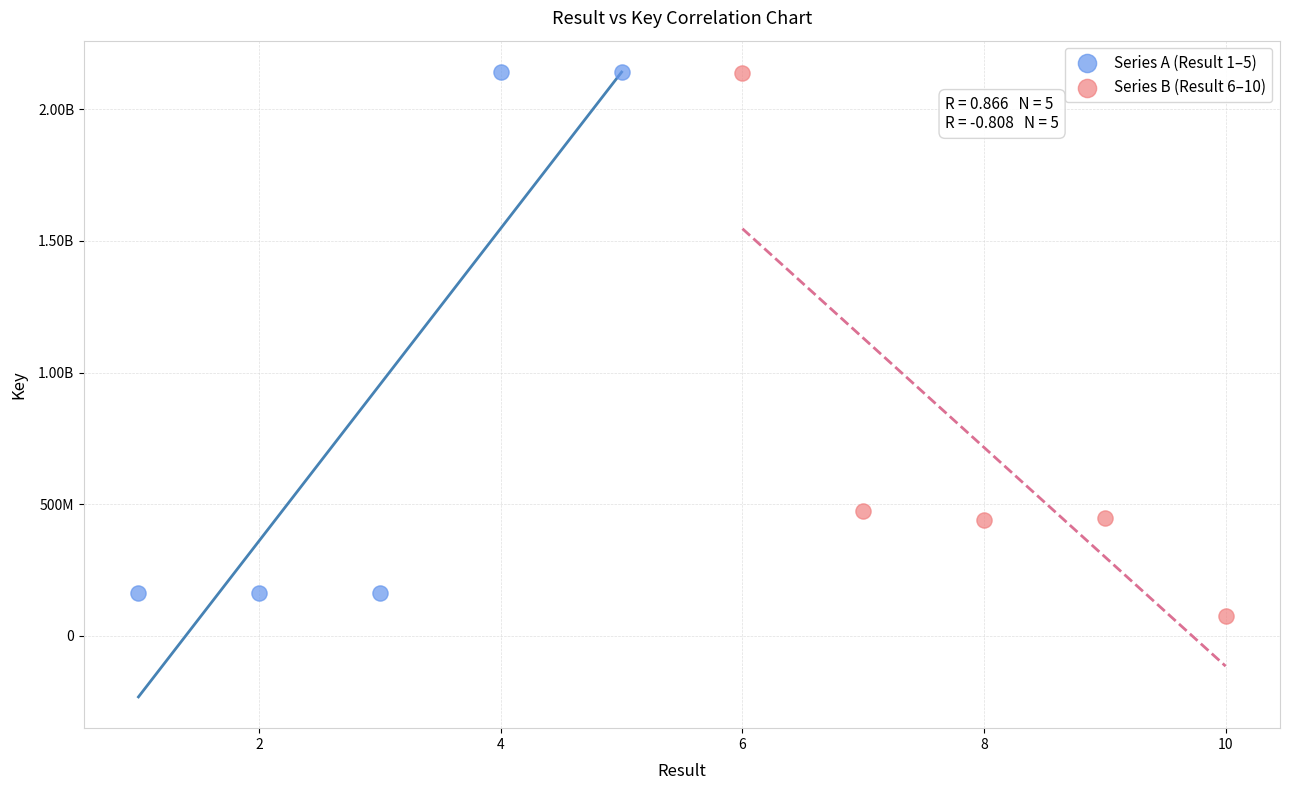

What are all the series names shown in the legend?

Series A (Result 1–5), Series B (Result 6–10)